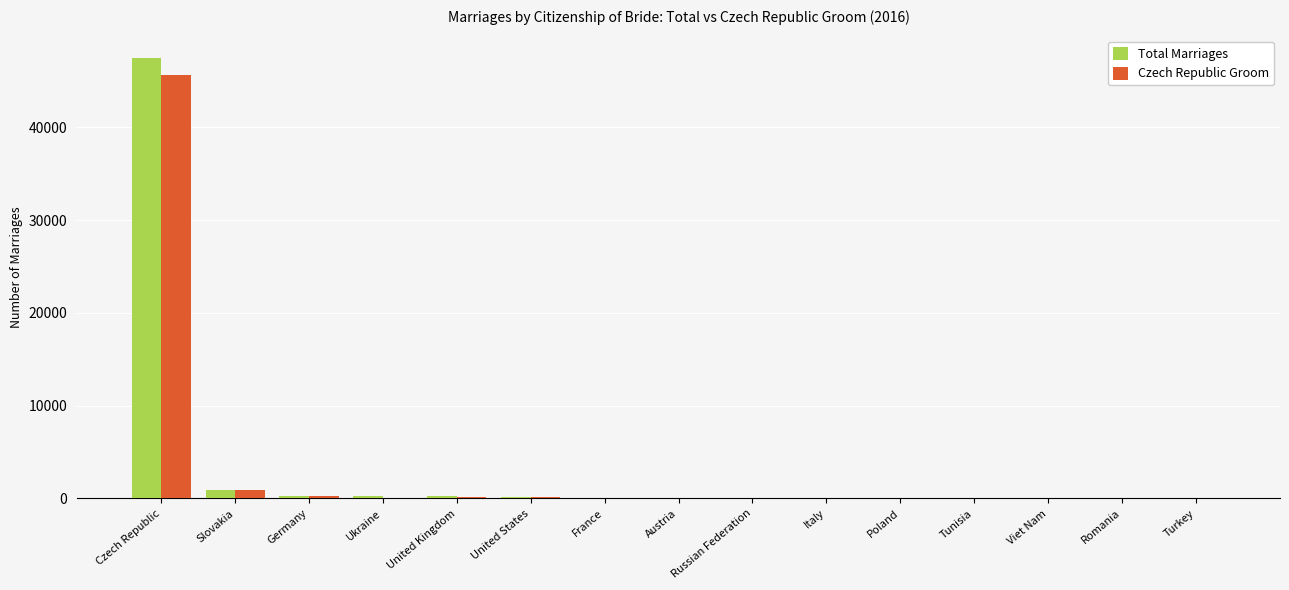

What is the spread (max minus min) of values at Italy?

4